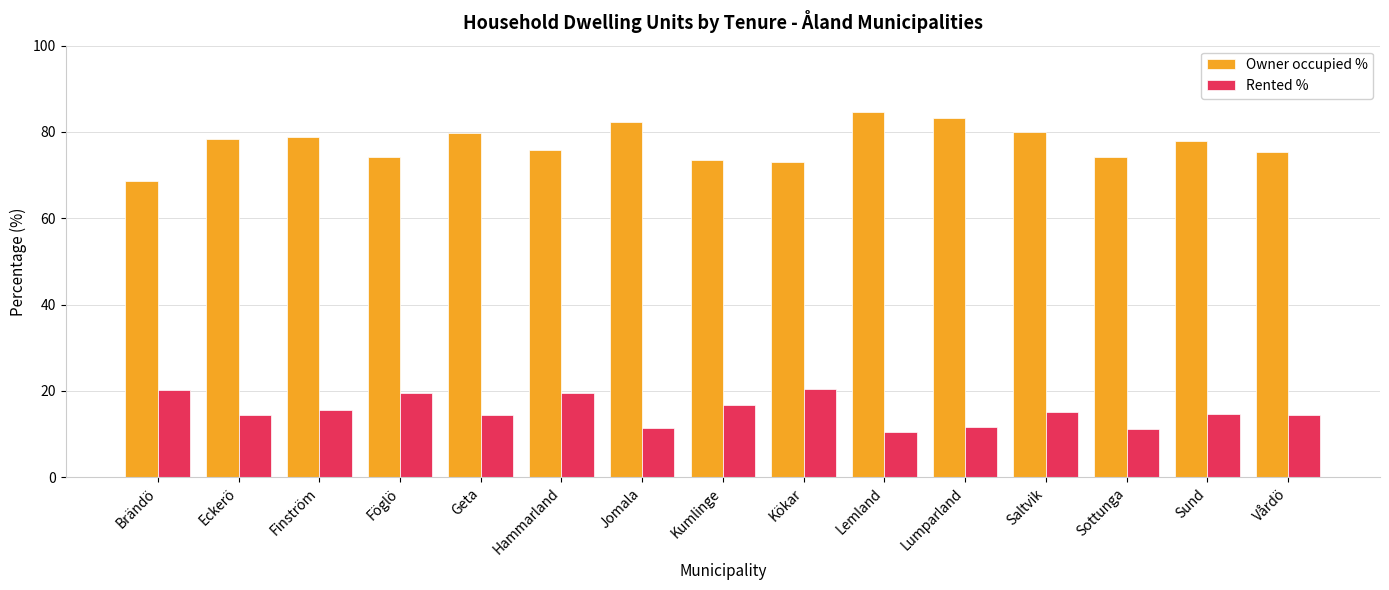

Read the Owner occupied % value at Geta.

79.8